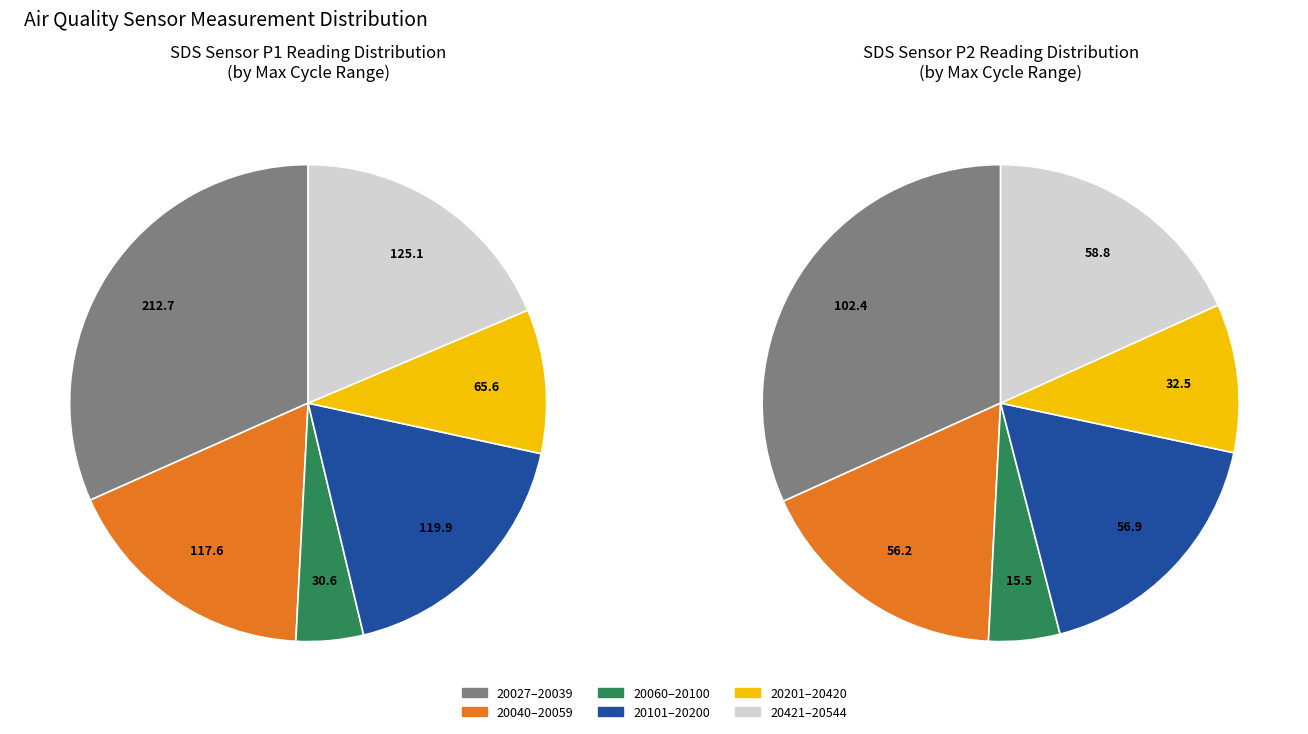

Is there a majority slice in this chart?

No